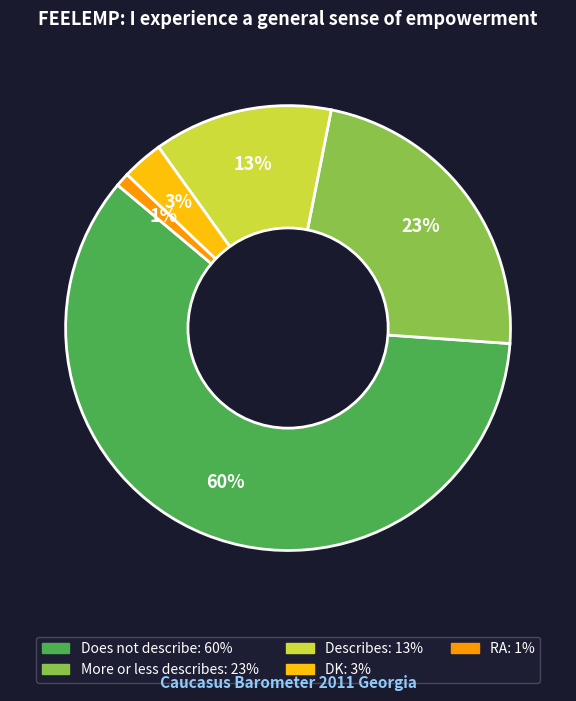

Which slice is the largest?

Does not describe